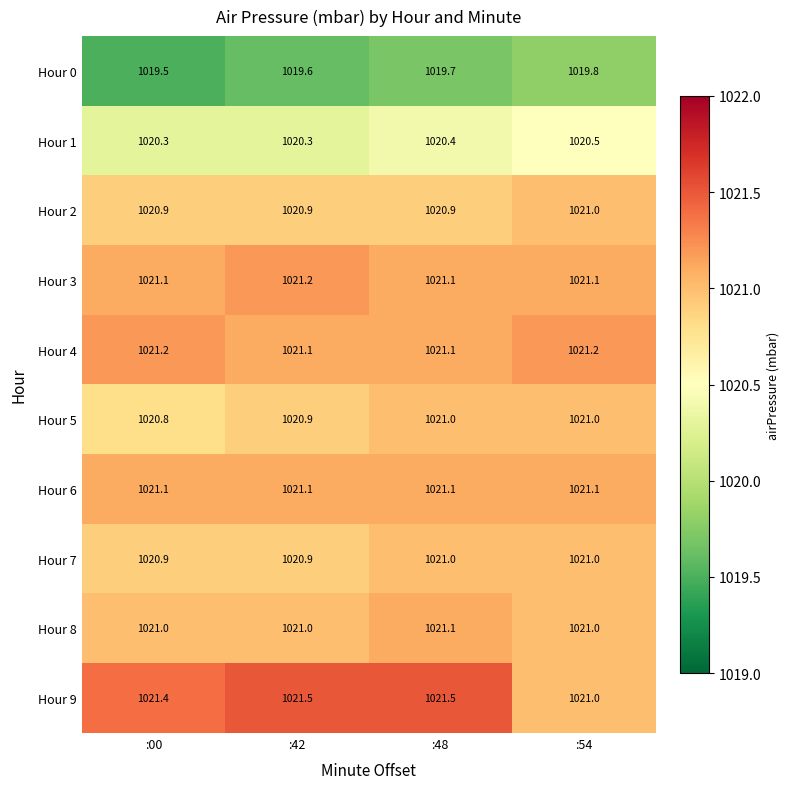

What is the minimum value shown in the chart?

1019.5